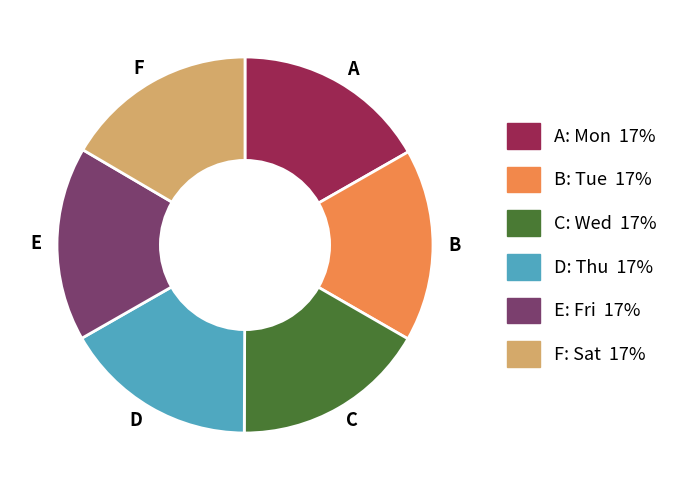

Is there any slice that represents more than half of the pie?

No